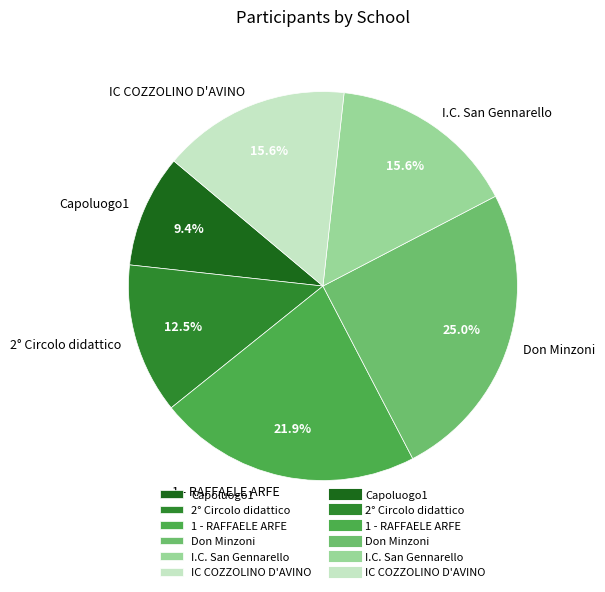

To the nearest percent, what is the average slice percentage?

17%